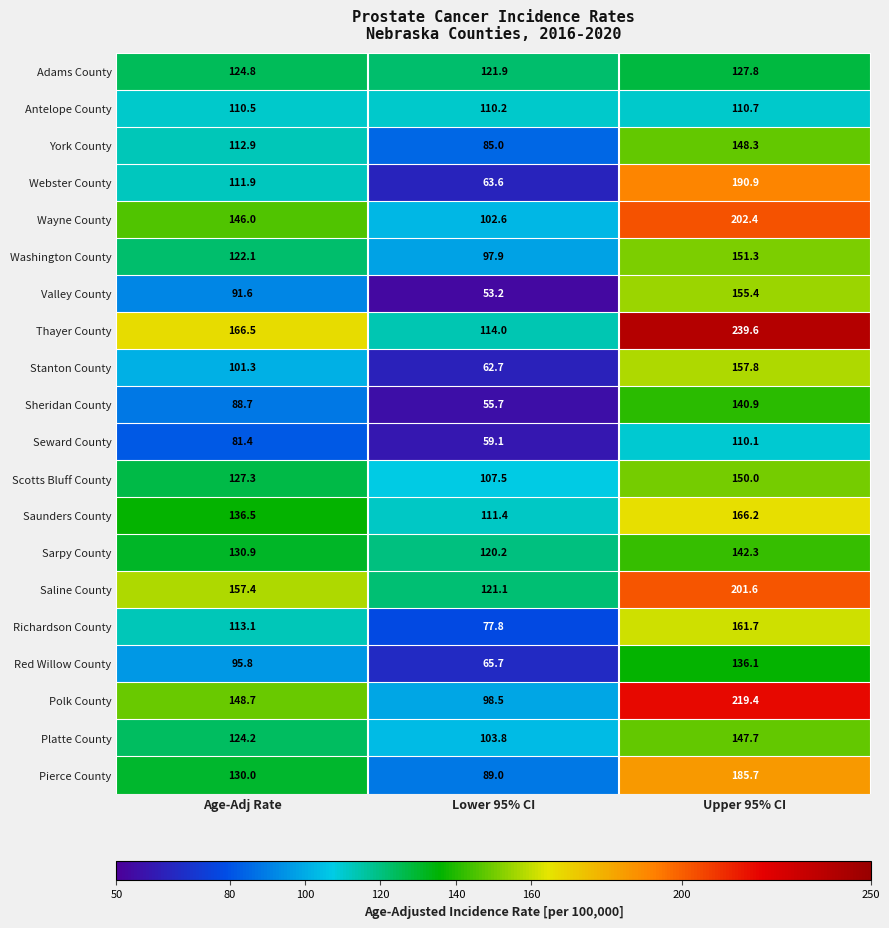

Rank the series by their maximum value, from highest to lowest.

Thayer County, Polk County, Wayne County, Saline County, Webster County, Pierce County, Saunders County, Richardson County, Stanton County, Valley County, Washington County, Scotts Bluff County, York County, Platte County, Sarpy County, Sheridan County, Red Willow County, Adams County, Antelope County, Seward County